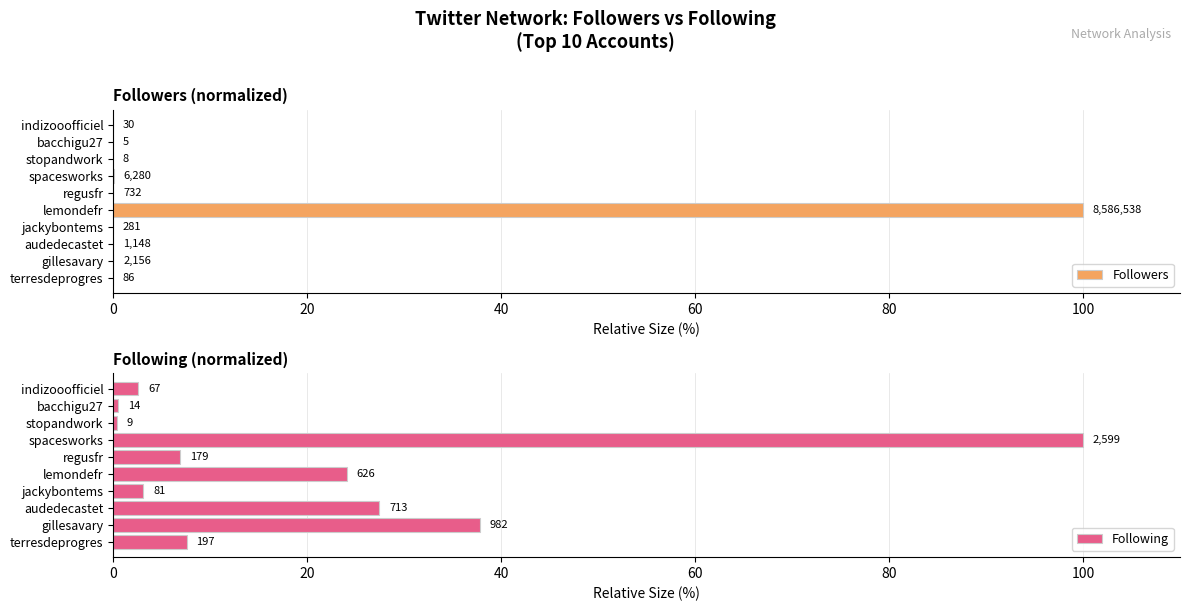

The value of Followers at lemondefr is 158.6. True or false?

False